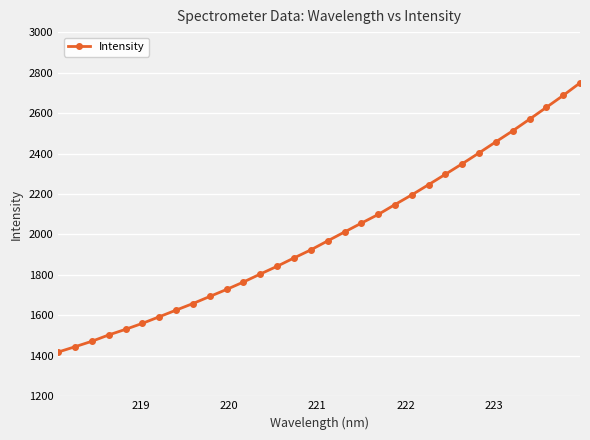

What is the maximum value shown in the chart?

2748.9